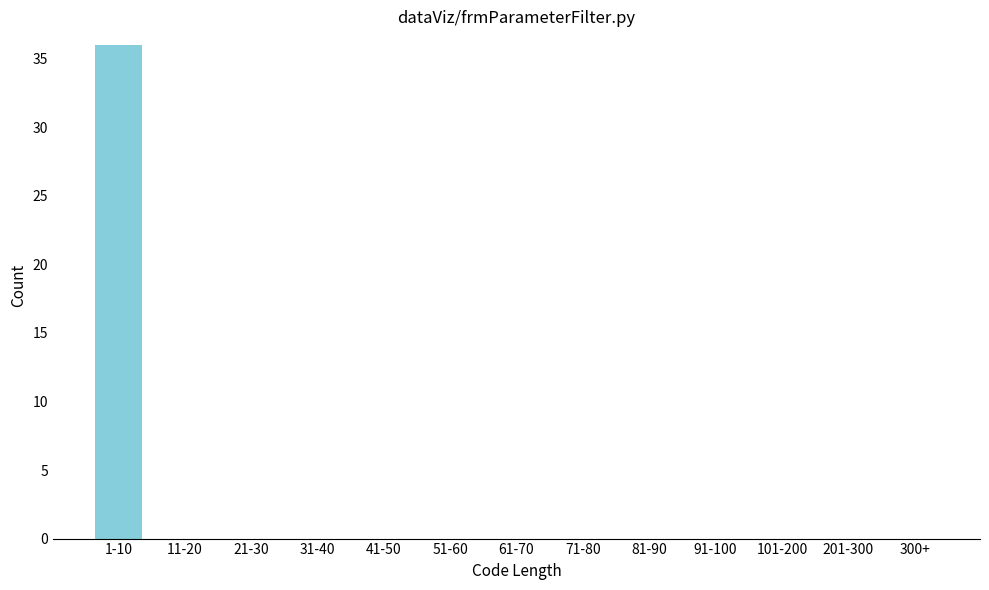

Reading left to right, what are all the values shown in this chart?

1-10=36	11-20=0	21-30=0	31-40=0	41-50=0	51-60=0	61-70=0	71-80=0	81-90=0	91-100=0	101-200=0	201-300=0	300+=0